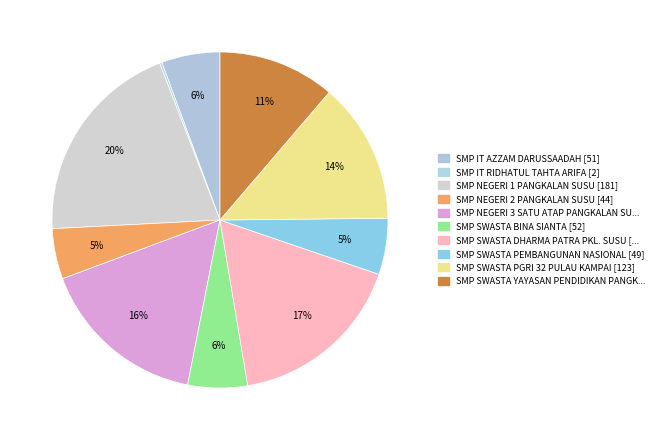

Count the number of slices in the pie.

10